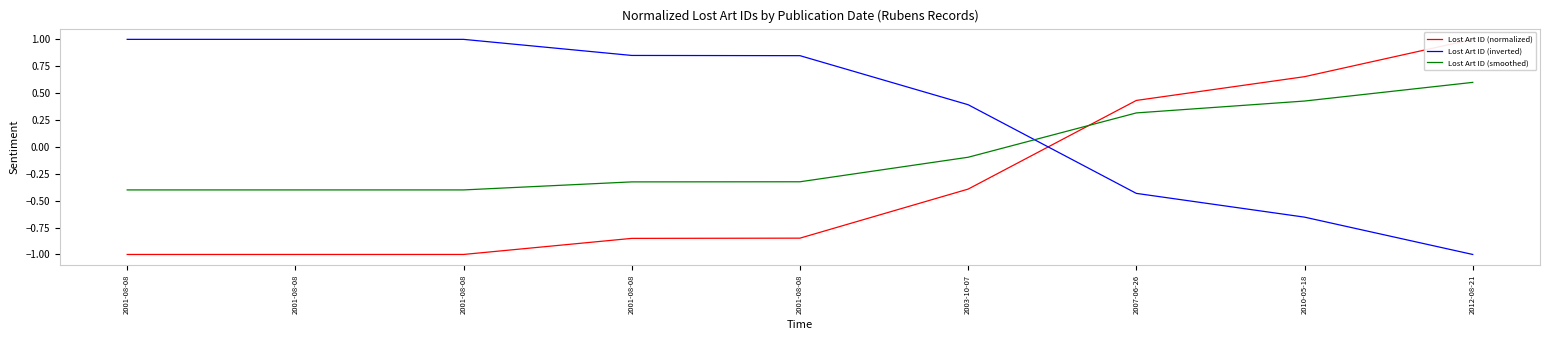

The Lost Art ID (smoothed) series shows -0.4 at 2001-08-08. True or false?

True